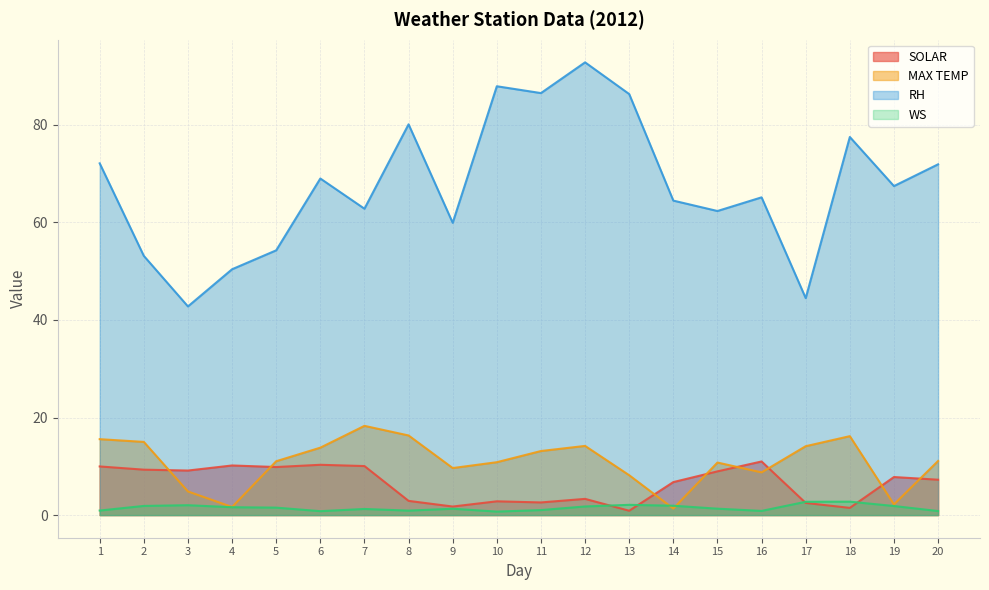

What is the greatest value displayed?

92.8